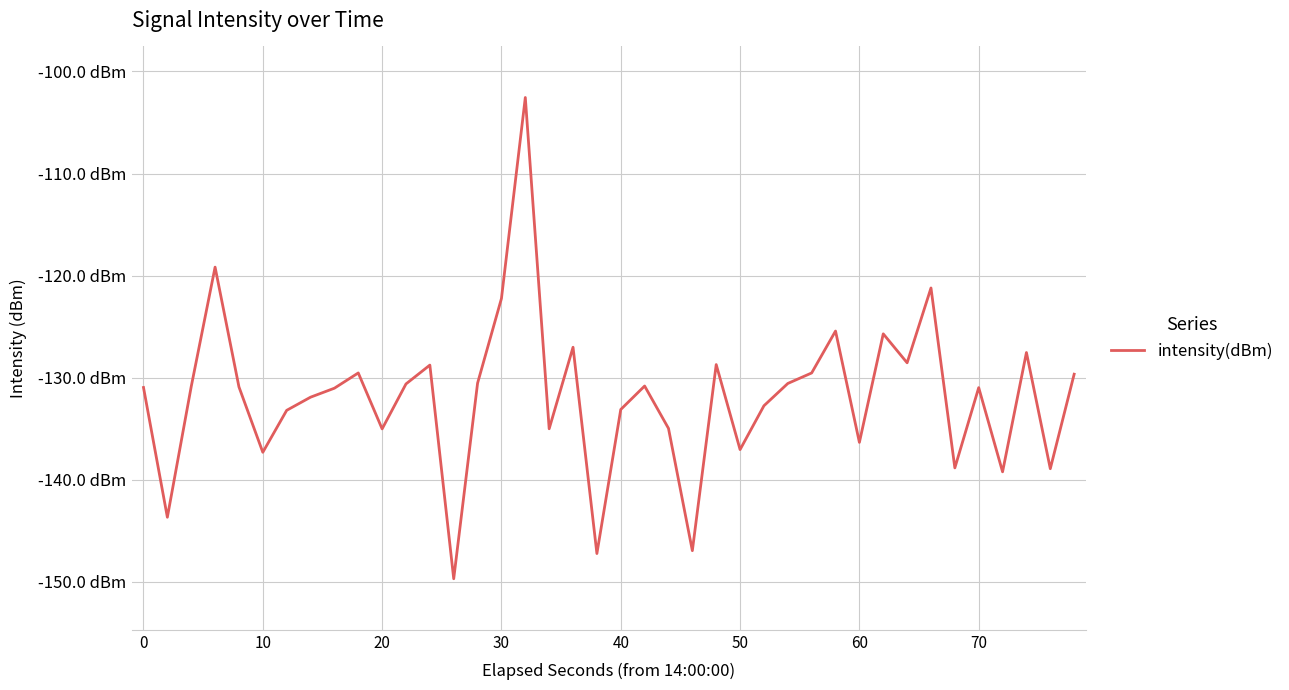

Reading left to right, transcribe all the data shown in this chart.

-131.0	-143.7	-130.9	-119.2	-130.9	-137.3	-133.2	-131.9	-131.0	-129.5	-135.0	-130.6	-128.8	-149.7	-130.5	-122.2	-102.6	-135.0	-127.0	-147.2	-133.1	-130.8	-135.0	-146.9	-128.7	-137.0	-132.7	-130.6	-129.5	-125.4	-136.3	-125.7	-128.5	-121.2	-138.8	-131.0	-139.2	-127.5	-138.9	-129.6